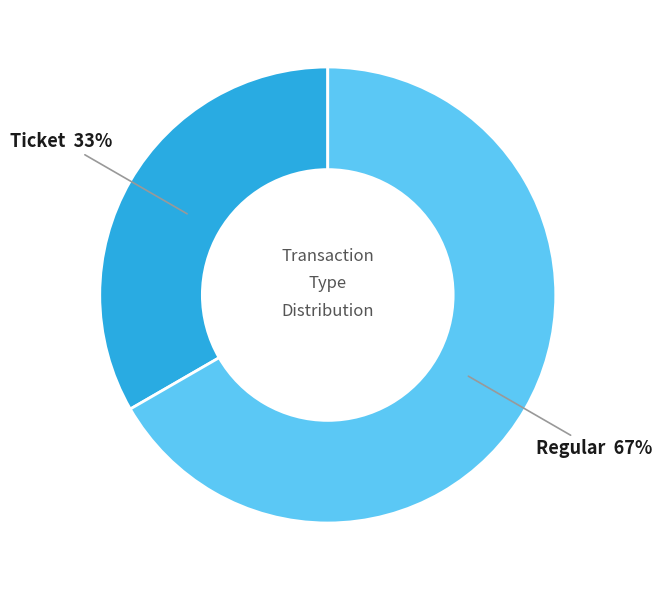

Which category has the smallest portion of the pie?

Ticket